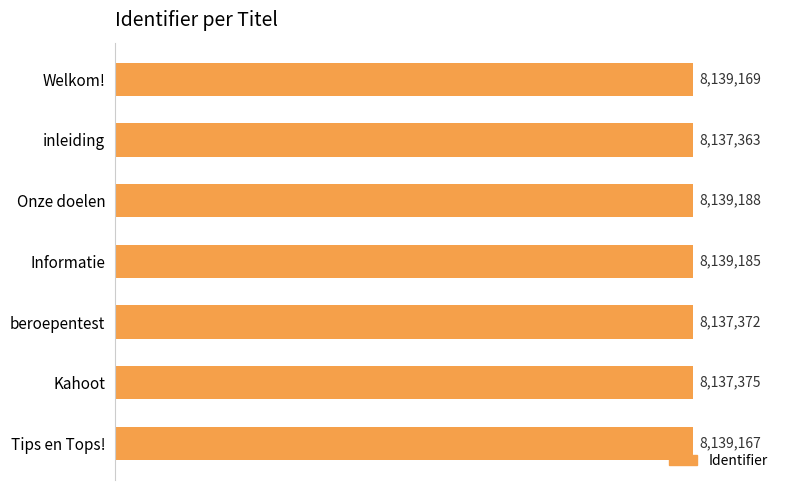

How many distinct data groups are displayed?

1